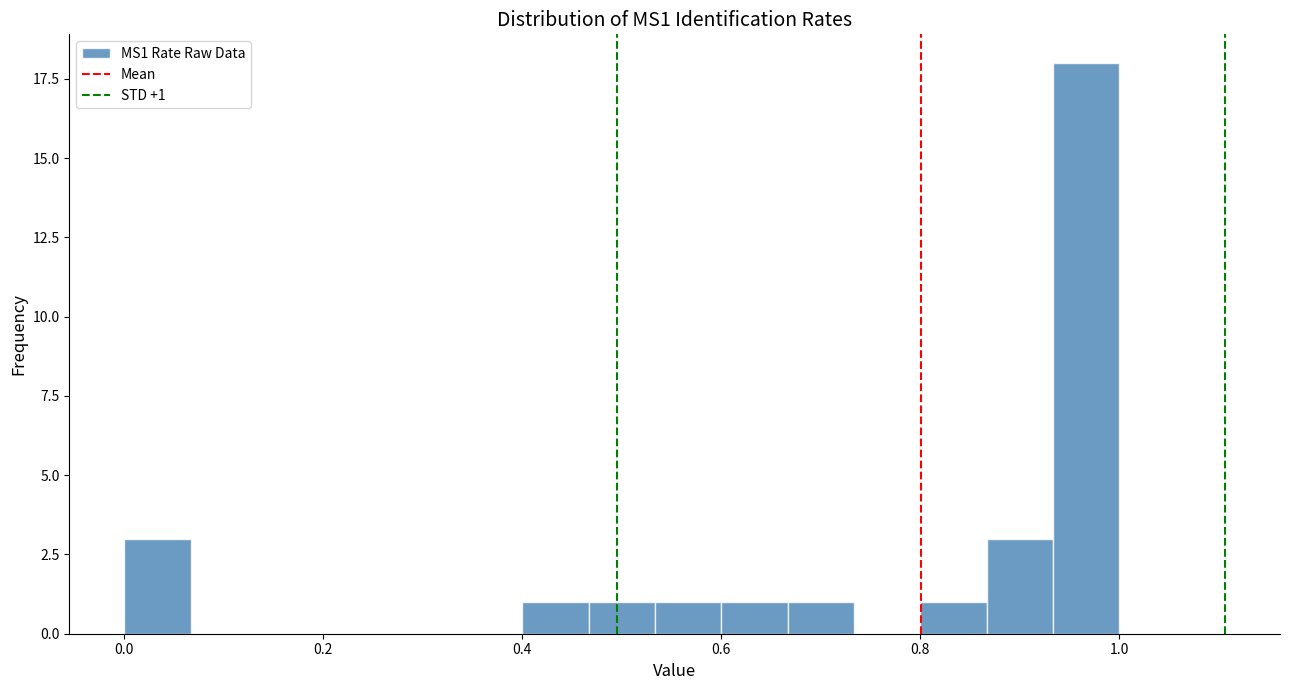

Around what value on the x-axis is the tallest bar? Give the approximate position of its centre, as read against the axis.

0.96